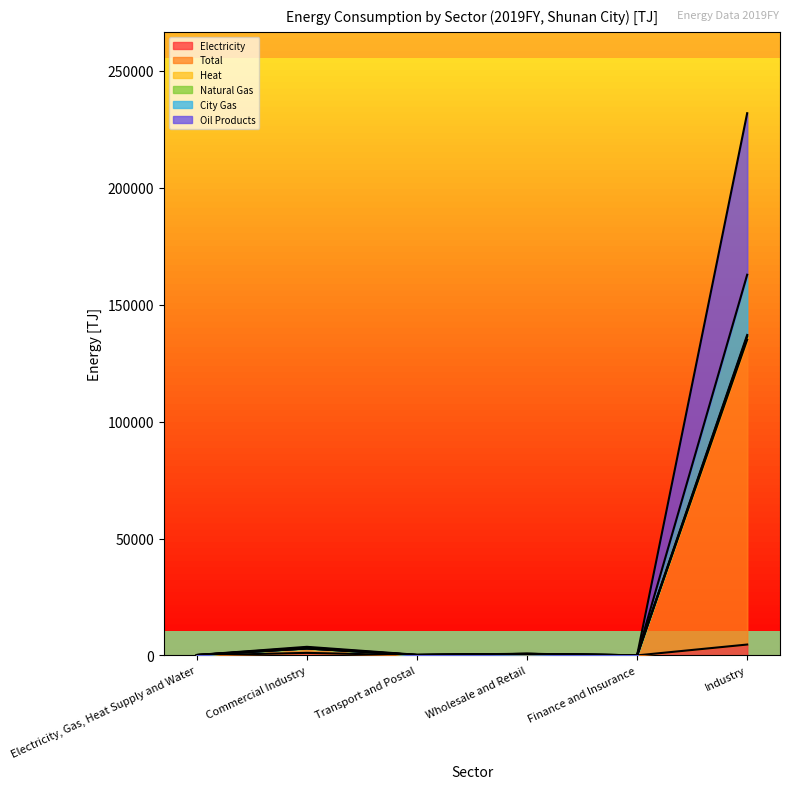

What is the average value of the Natural Gas series?

23537.3